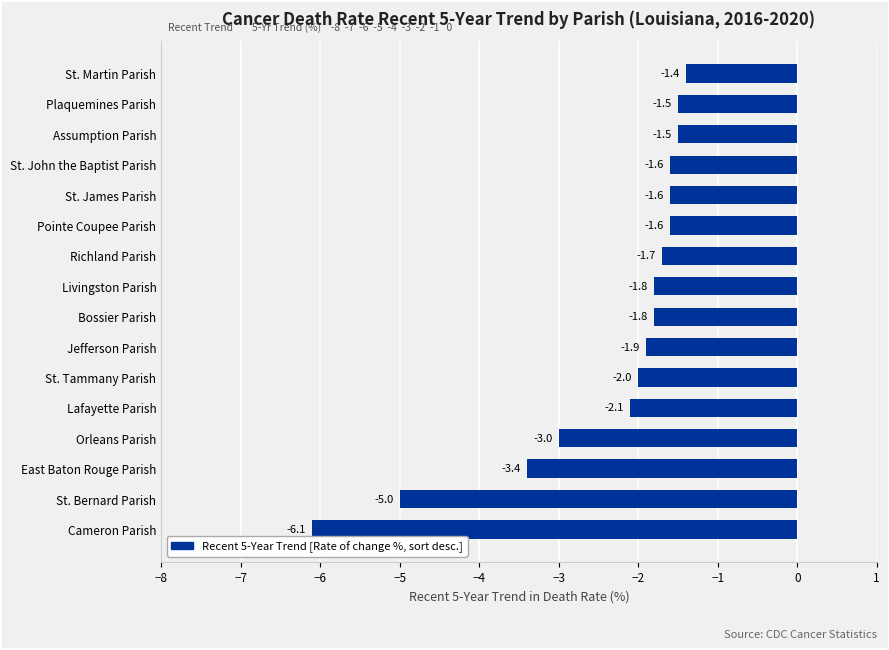

The value at Jefferson Parish is -1.2. True or false?

False